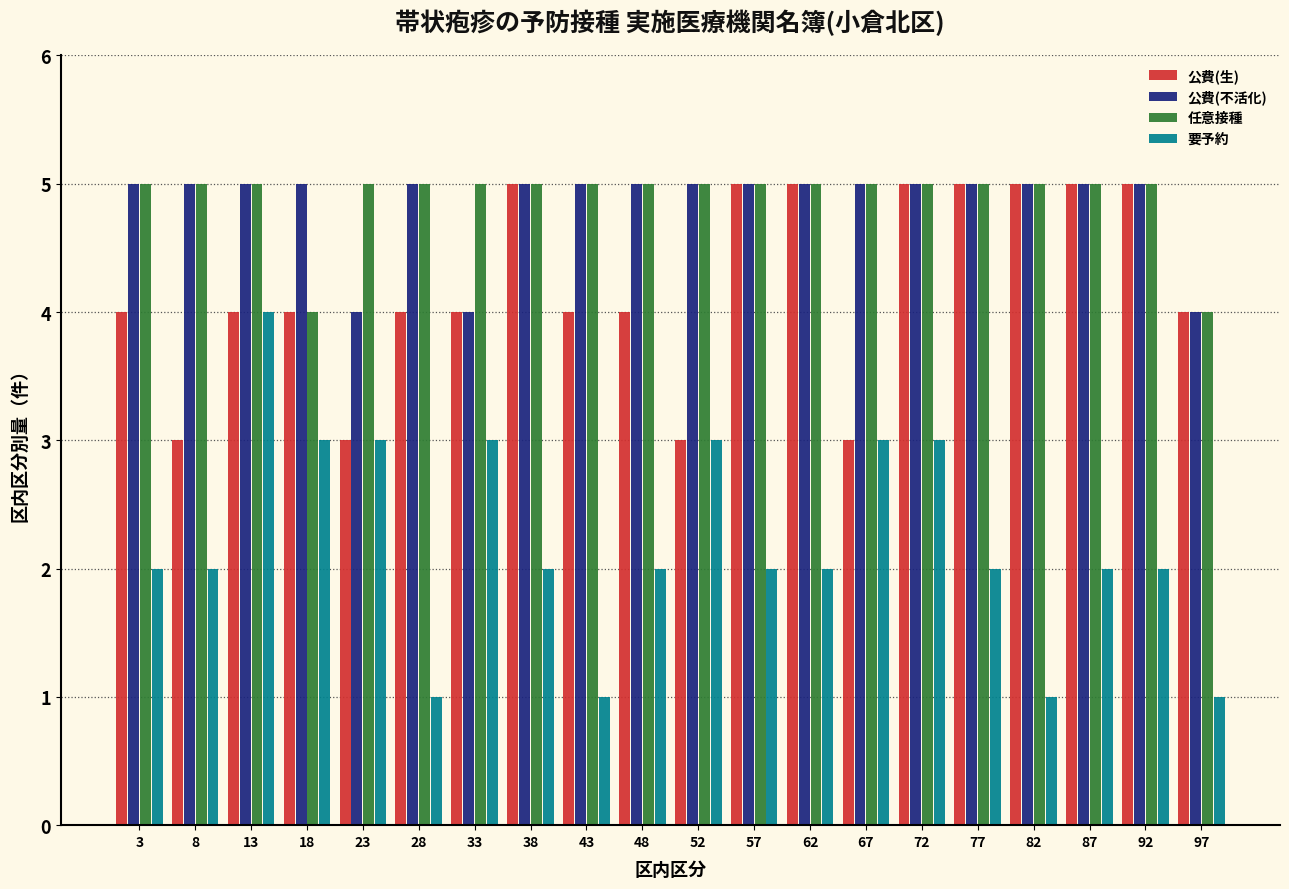

What is the greatest value displayed?

5